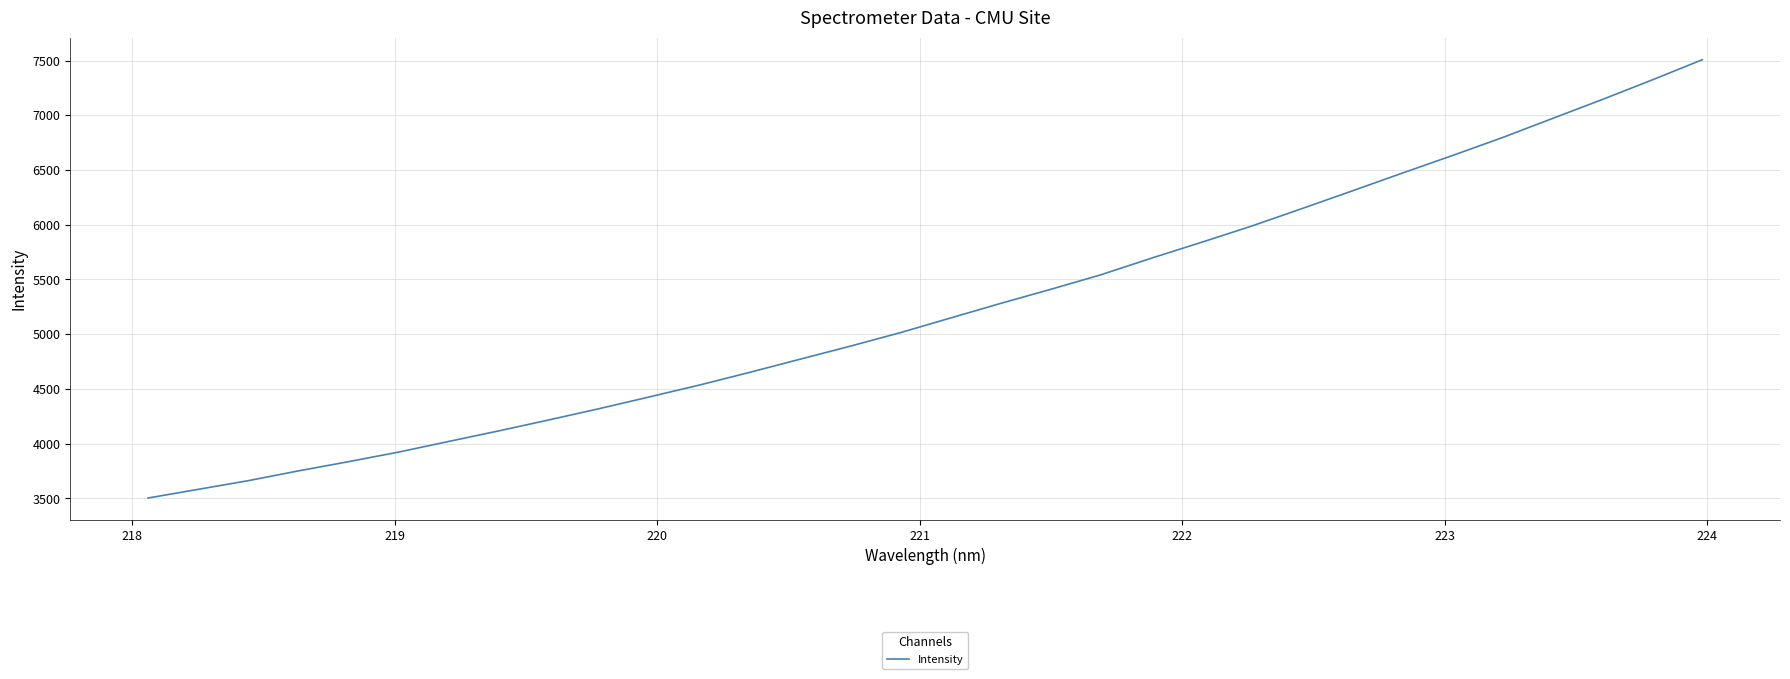

What is the difference between the maximum and minimum values?

4003.7